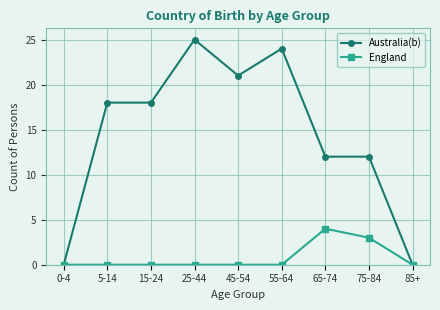

Which series has the largest total across all categories?

Australia(b)